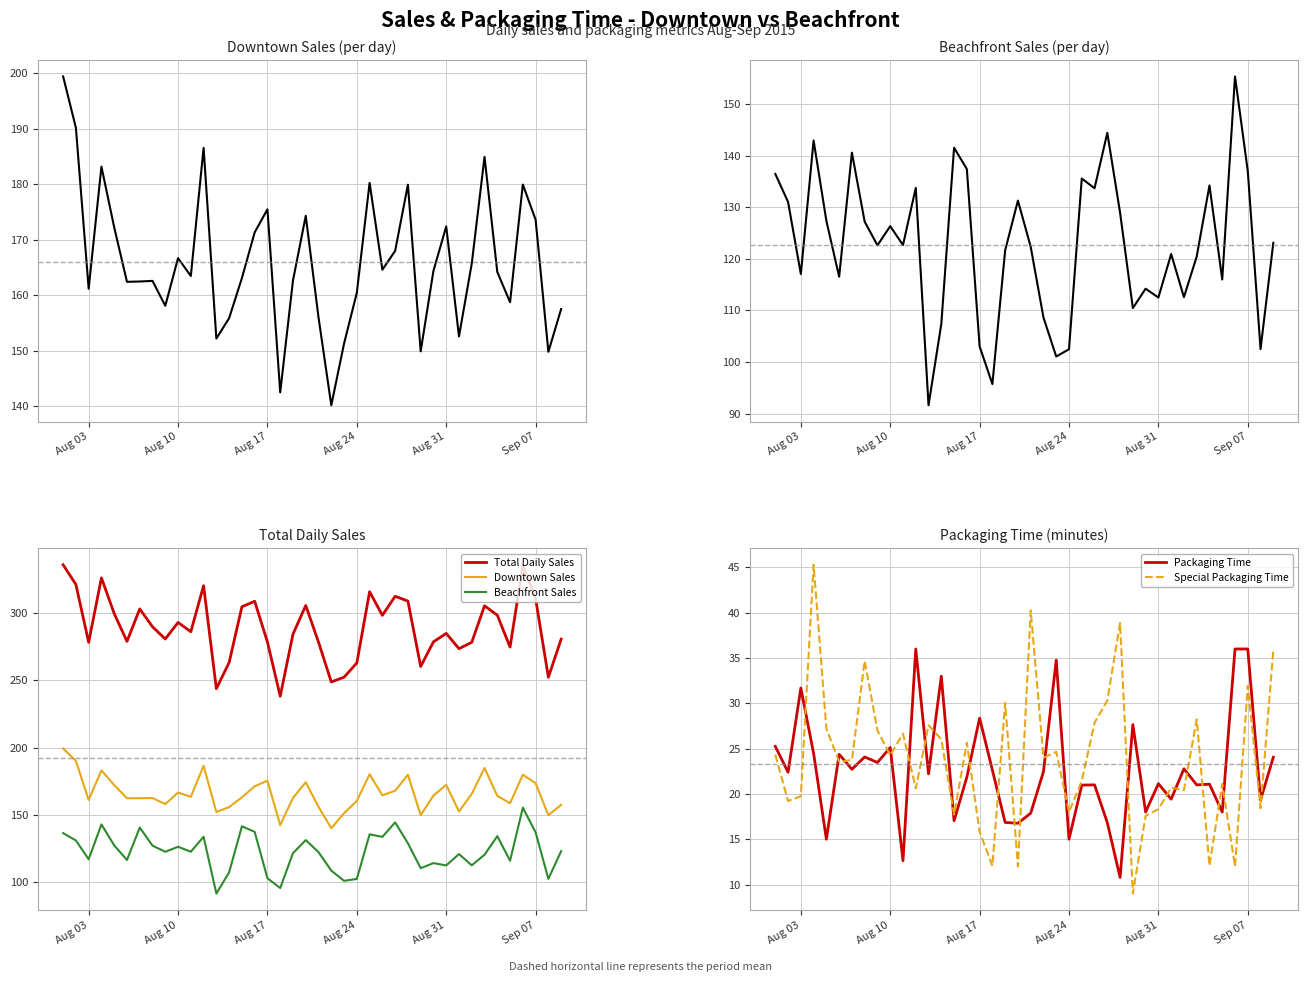

What is the difference between the second highest and second lowest values in the Packaging Time series?

23.4